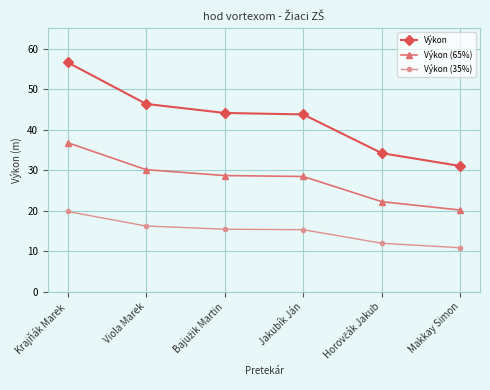

What is the difference between the highest and lowest values at Jakubík Ján?

28.5